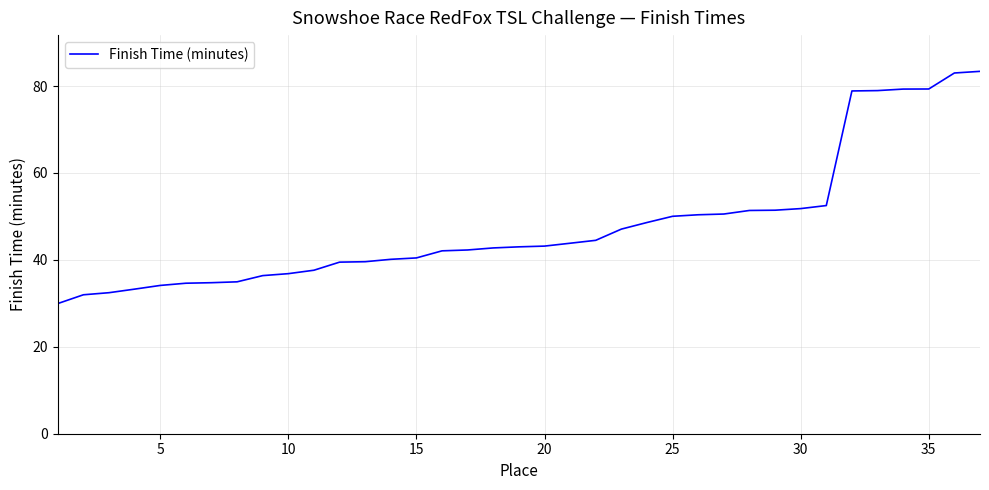

Is this an area chart (filled region under the line)?

No